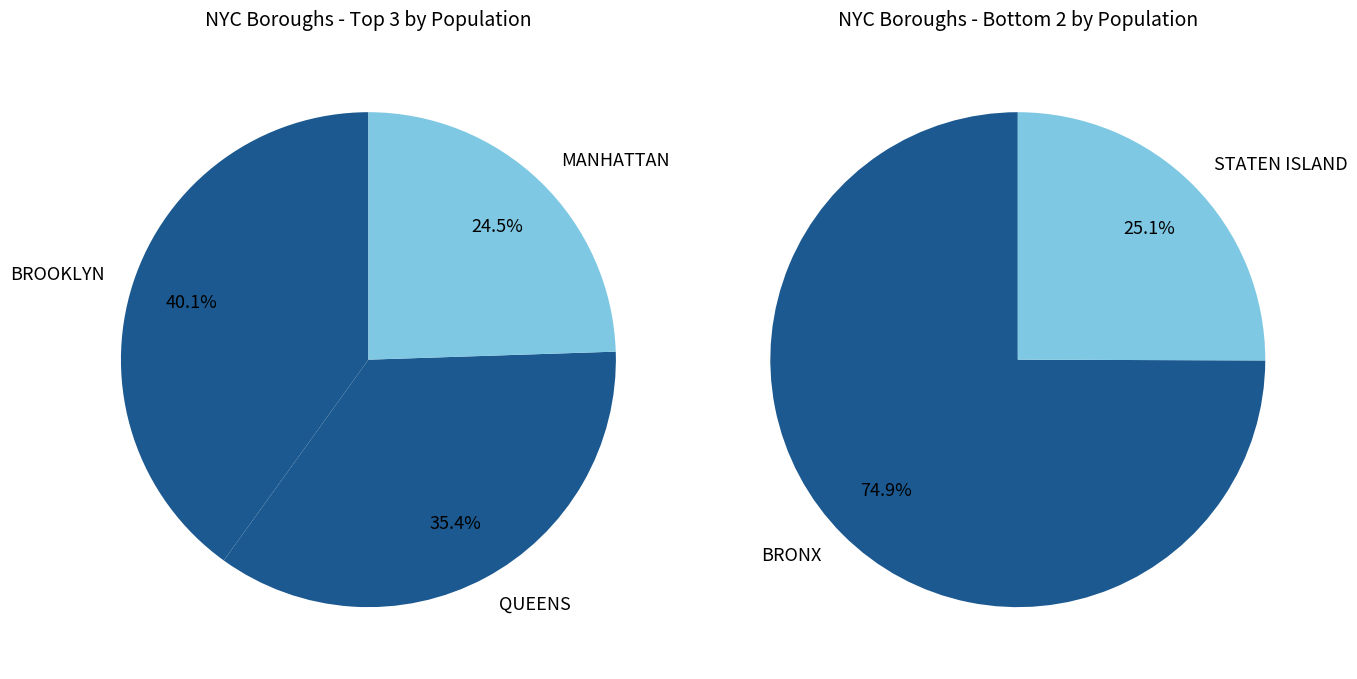

What is the largest slice in the pie chart?

BROOKLYN